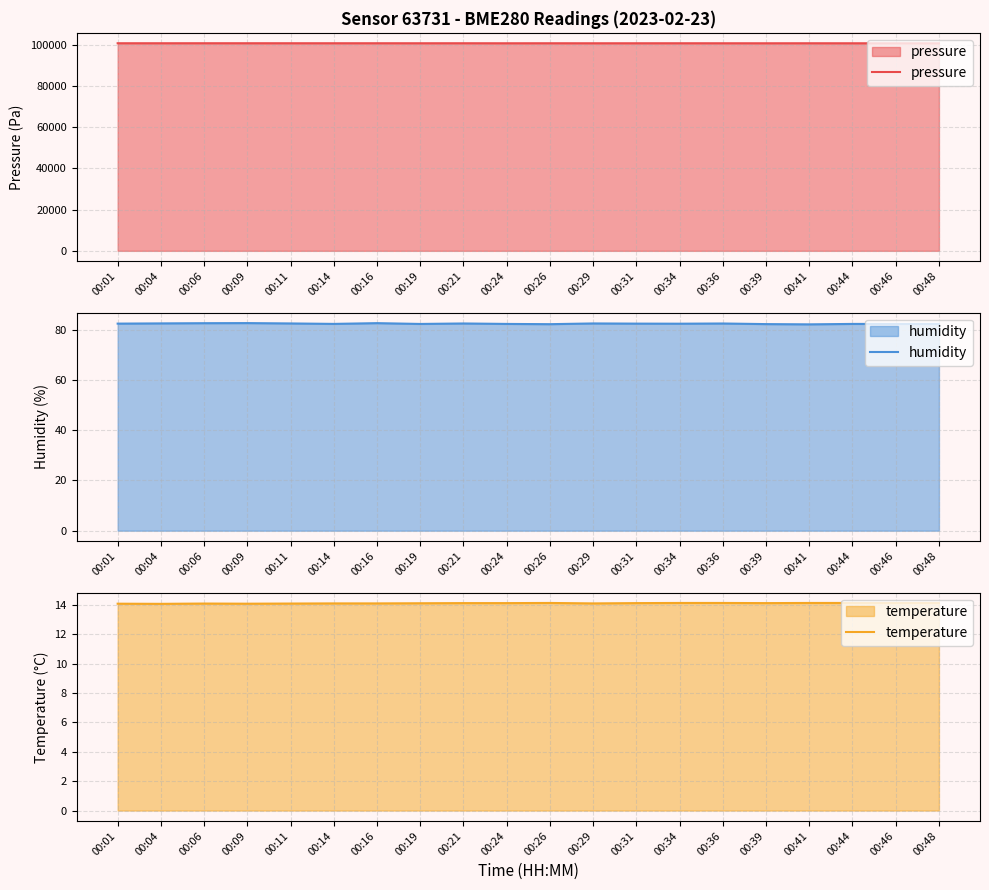

List the series in order of their peak value, highest first.

pressure, humidity, temperature